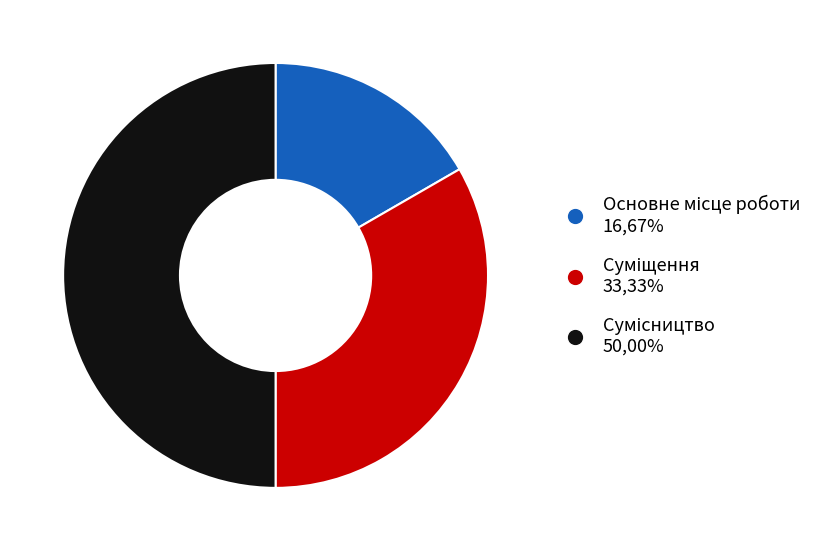

True or false: Суміщення accounts for 33% of the total.

True